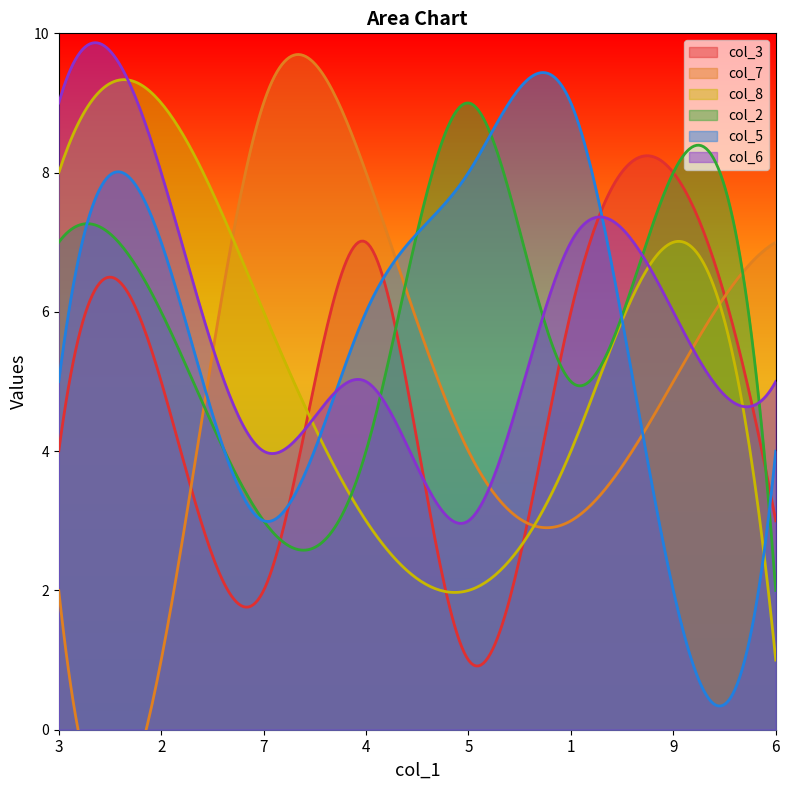

At which category is the sum across all series the highest?

2